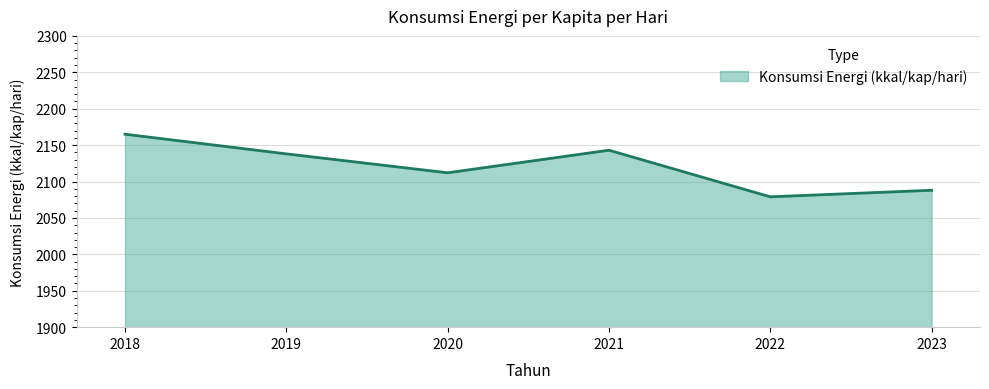

What is the change in value from 2018 to 2019?

-27